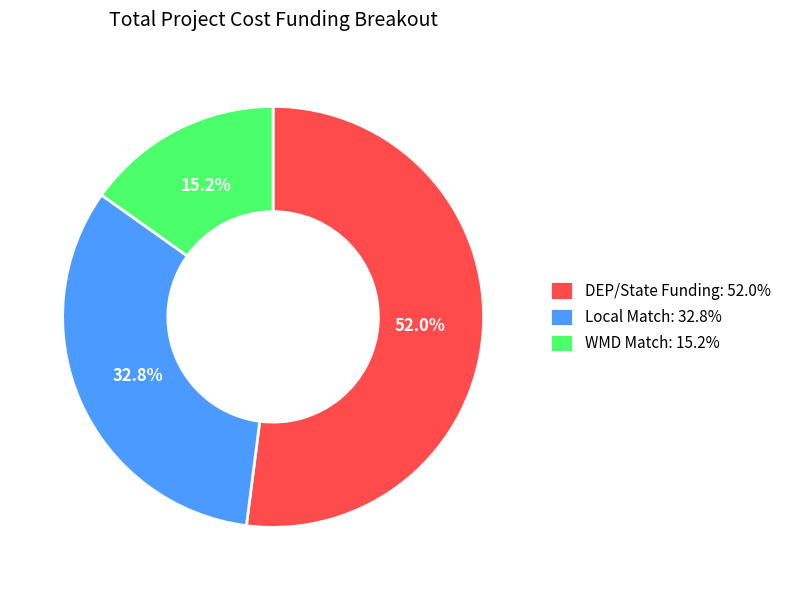

How many slices are in this pie chart?

3